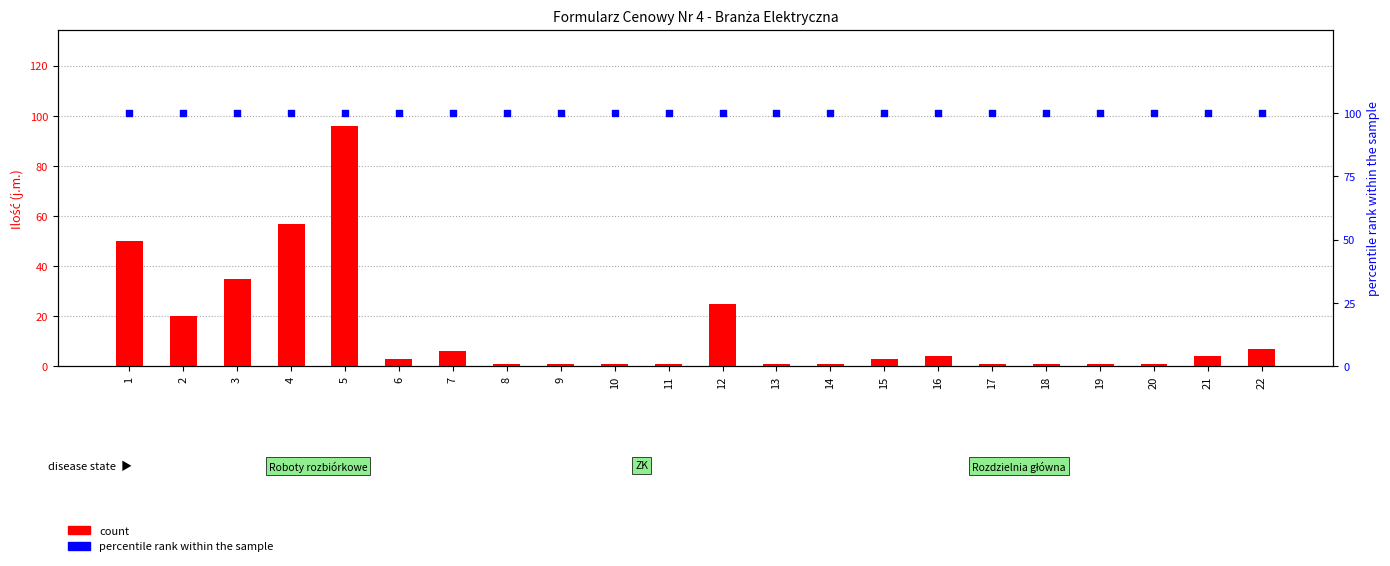

Is the value of percentile rank within the sample at 1 greater than the value of count at 12?

Yes